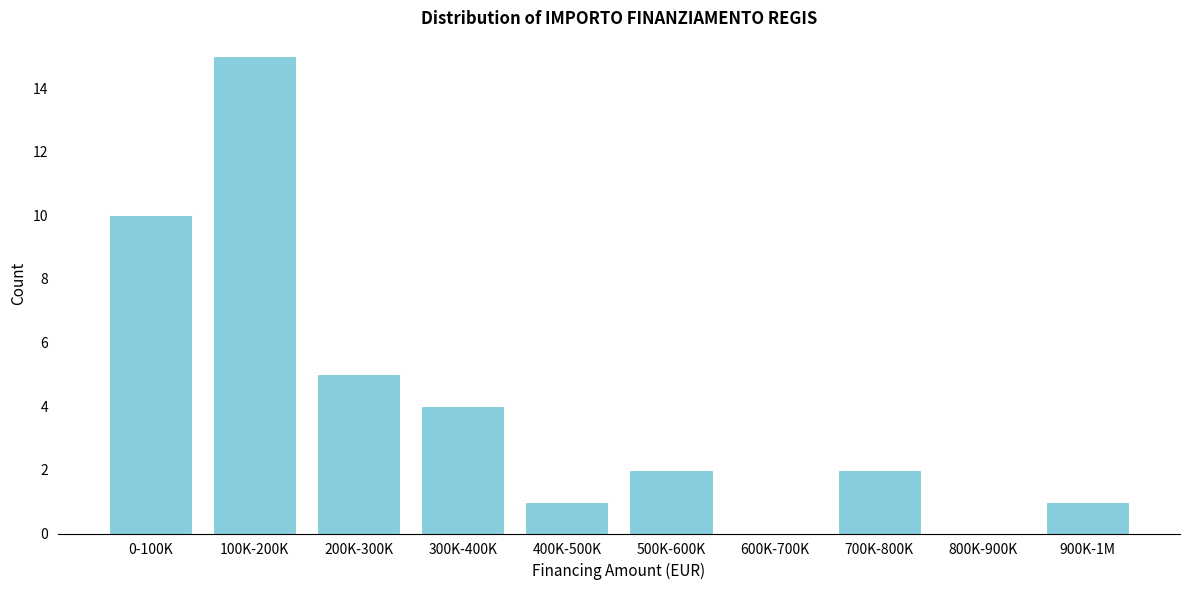

Reading left to right, transcribe all the data shown in this chart.

0-100K=10	100K-200K=15	200K-300K=5	300K-400K=4	400K-500K=1	500K-600K=2	600K-700K=0	700K-800K=2	800K-900K=0	900K-1M=1